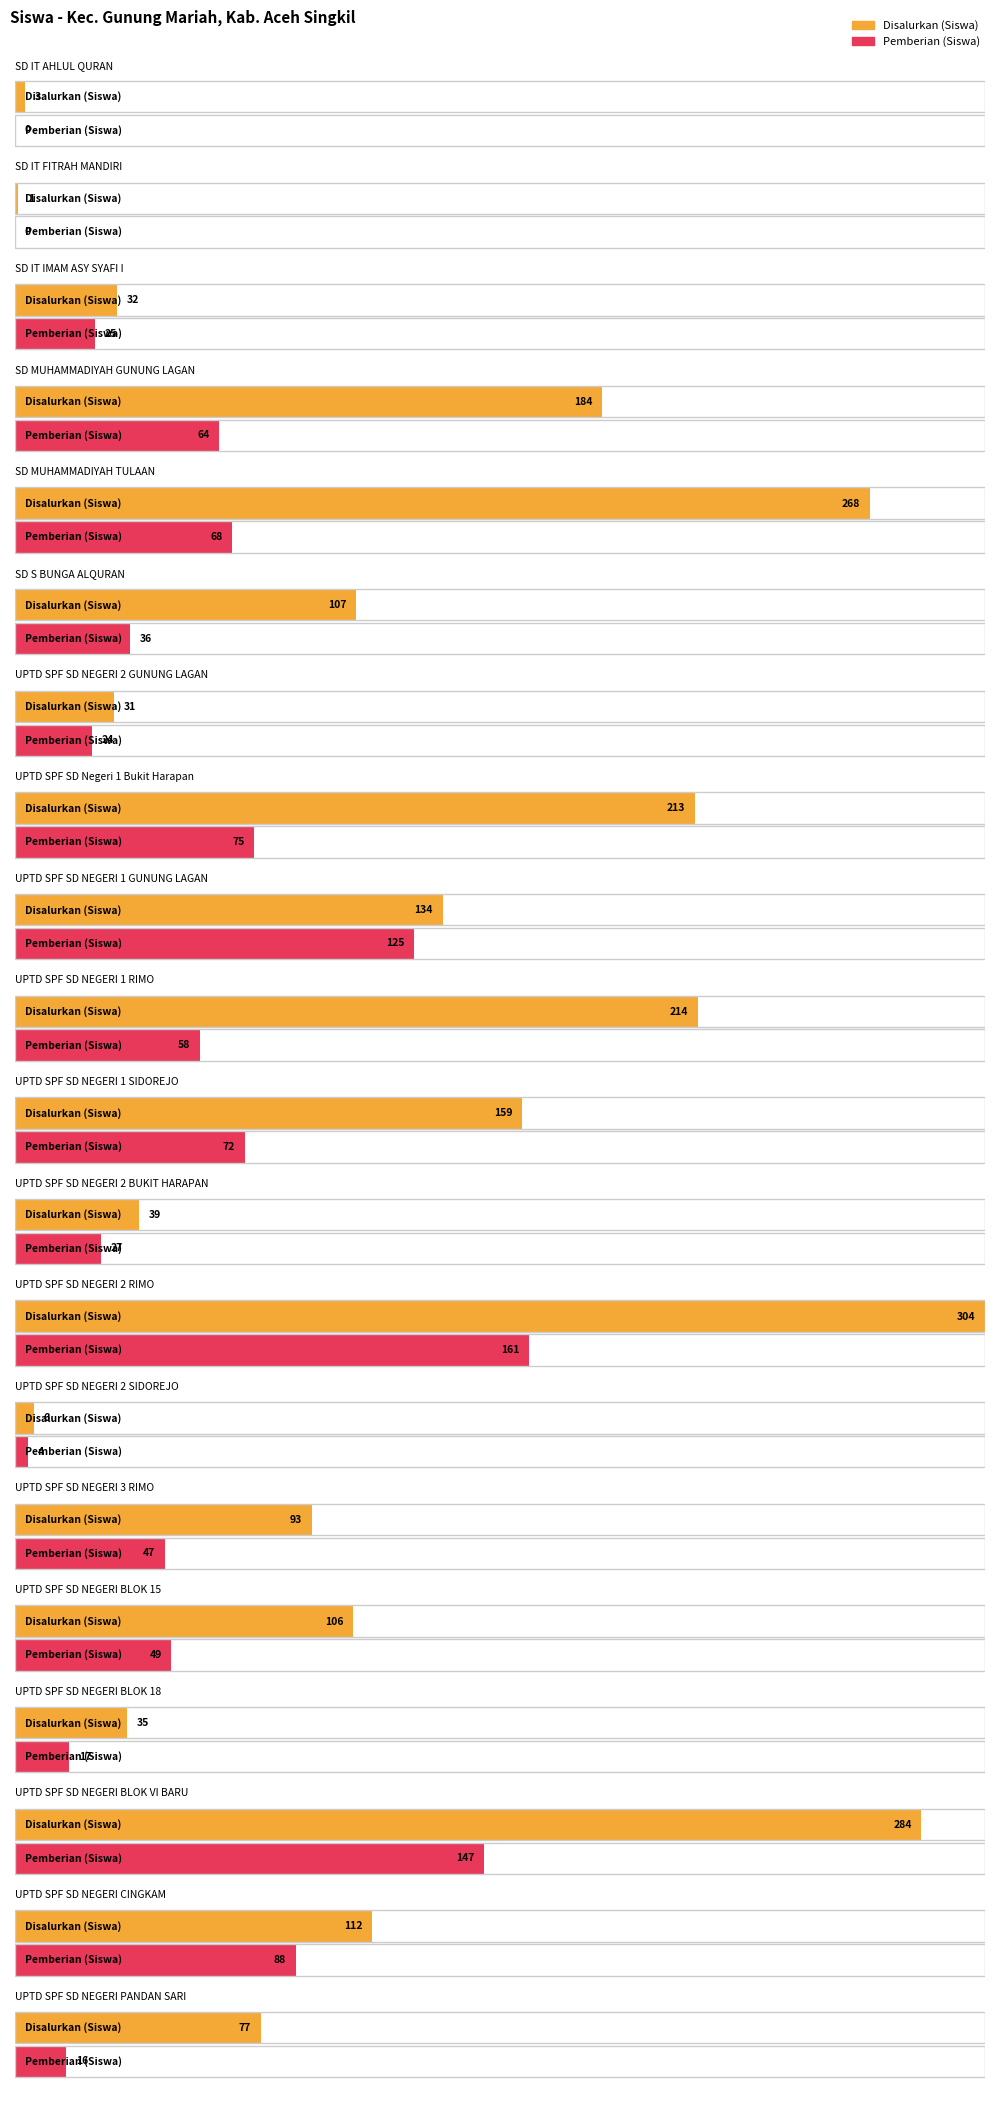

At which category is the sum across all series the highest?

UPTD SPF SD NEGERI 2 RIMO